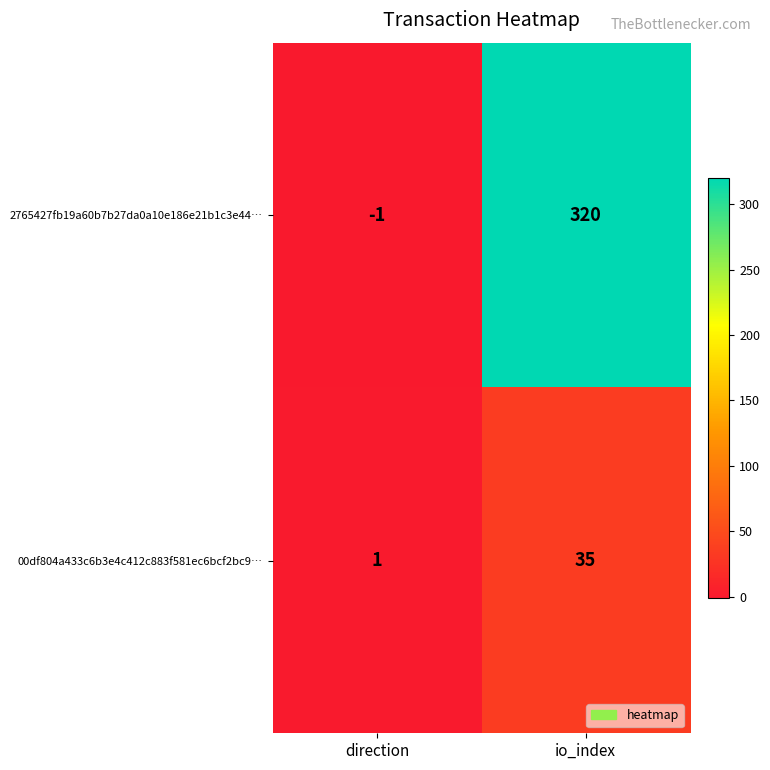

What is the difference between the maximum and minimum values in the 2765427fb19a60b7b27da0a10e186e21b1c3e44… series?

321